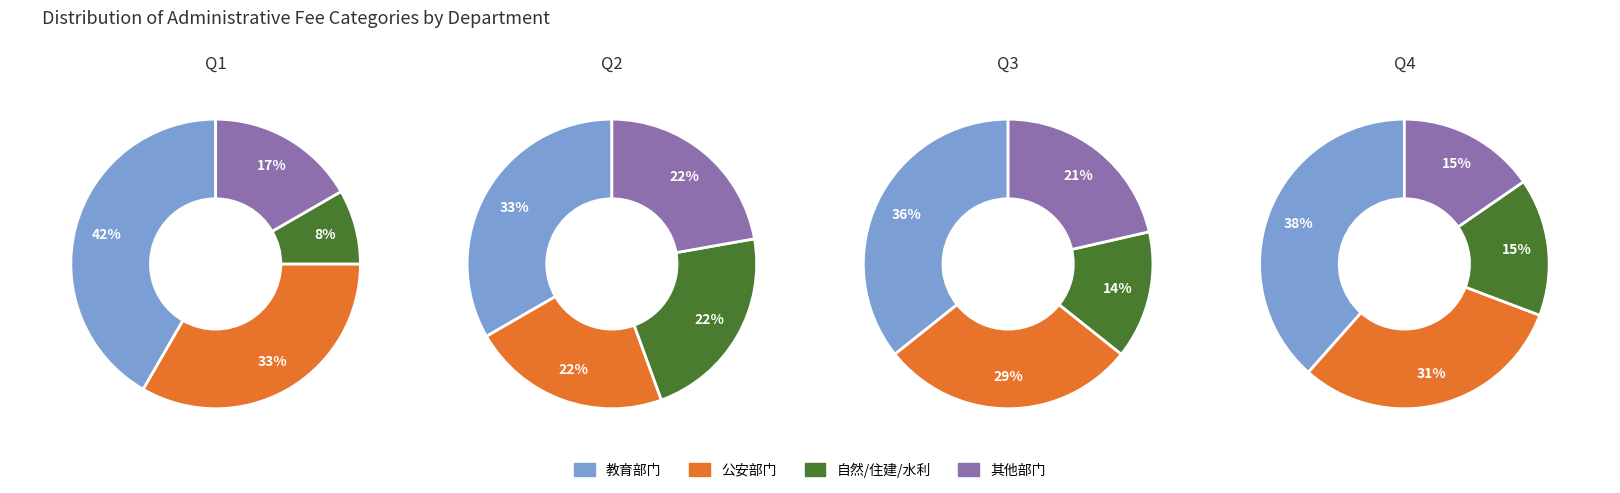

Is there a majority slice in this chart?

No